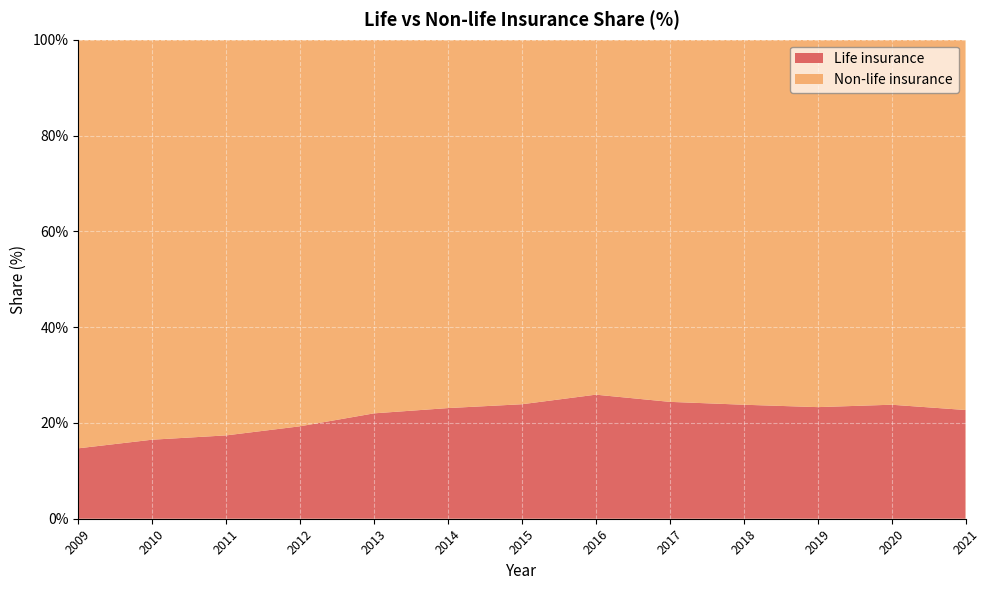

Reading left to right, extract all data points from this chart.

Life insurance: 2009=14.7	2010=16.5	2011=17.4	2012=19.3	2013=22.0	2014=23.1	2015=23.9	2016=25.9	2017=24.4	2018=23.8	2019=23.3	2020=23.8	2021=22.7
Non-life insurance: 2009=85.3	2010=83.5	2011=82.6	2012=80.7	2013=78.0	2014=76.9	2015=76.1	2016=74.1	2017=75.6	2018=76.2	2019=76.7	2020=76.2	2021=77.3